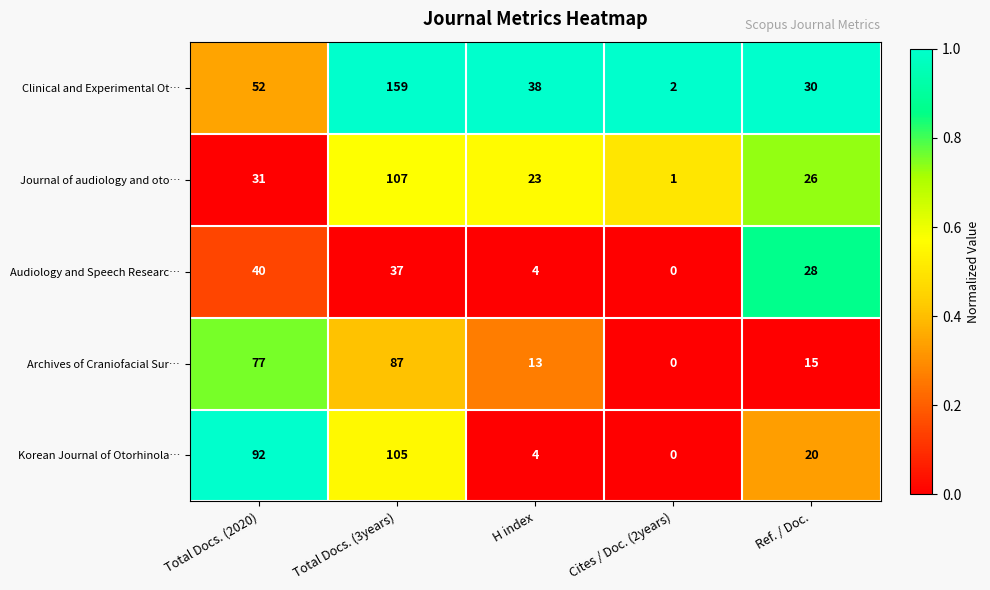

How many distinct data groups are displayed?

5